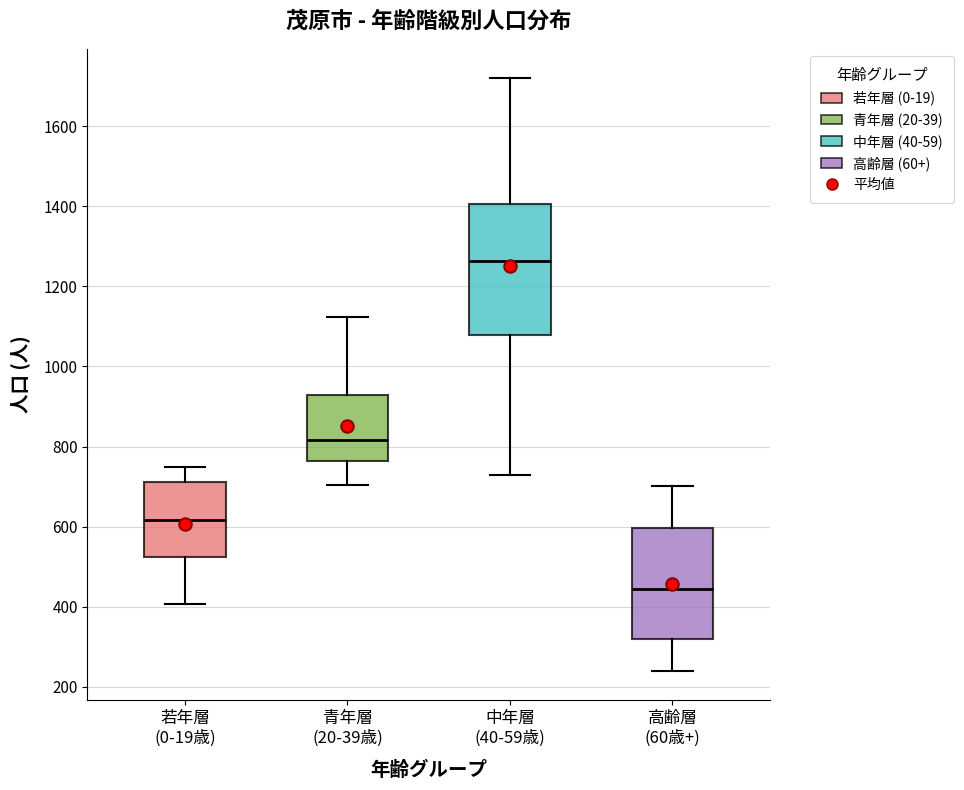

Reading left to right, read every box against the y-axis: the position of its median line, the range the box covers, and the ends of its whiskers. The values are not printed on the chart, so give them approximately, as read against the axis.

若年層 (0-19歳): median 620, box 520 to 720, whiskers 400 to 760
青年層 (20-39歳): median 820, box 760 to 920, whiskers 700 to 1120
中年層 (40-59歳): median 1260, box 1080 to 1400, whiskers 720 to 1720
高齢層 (60歳+): median 440, box 320 to 600, whiskers 240 to 700